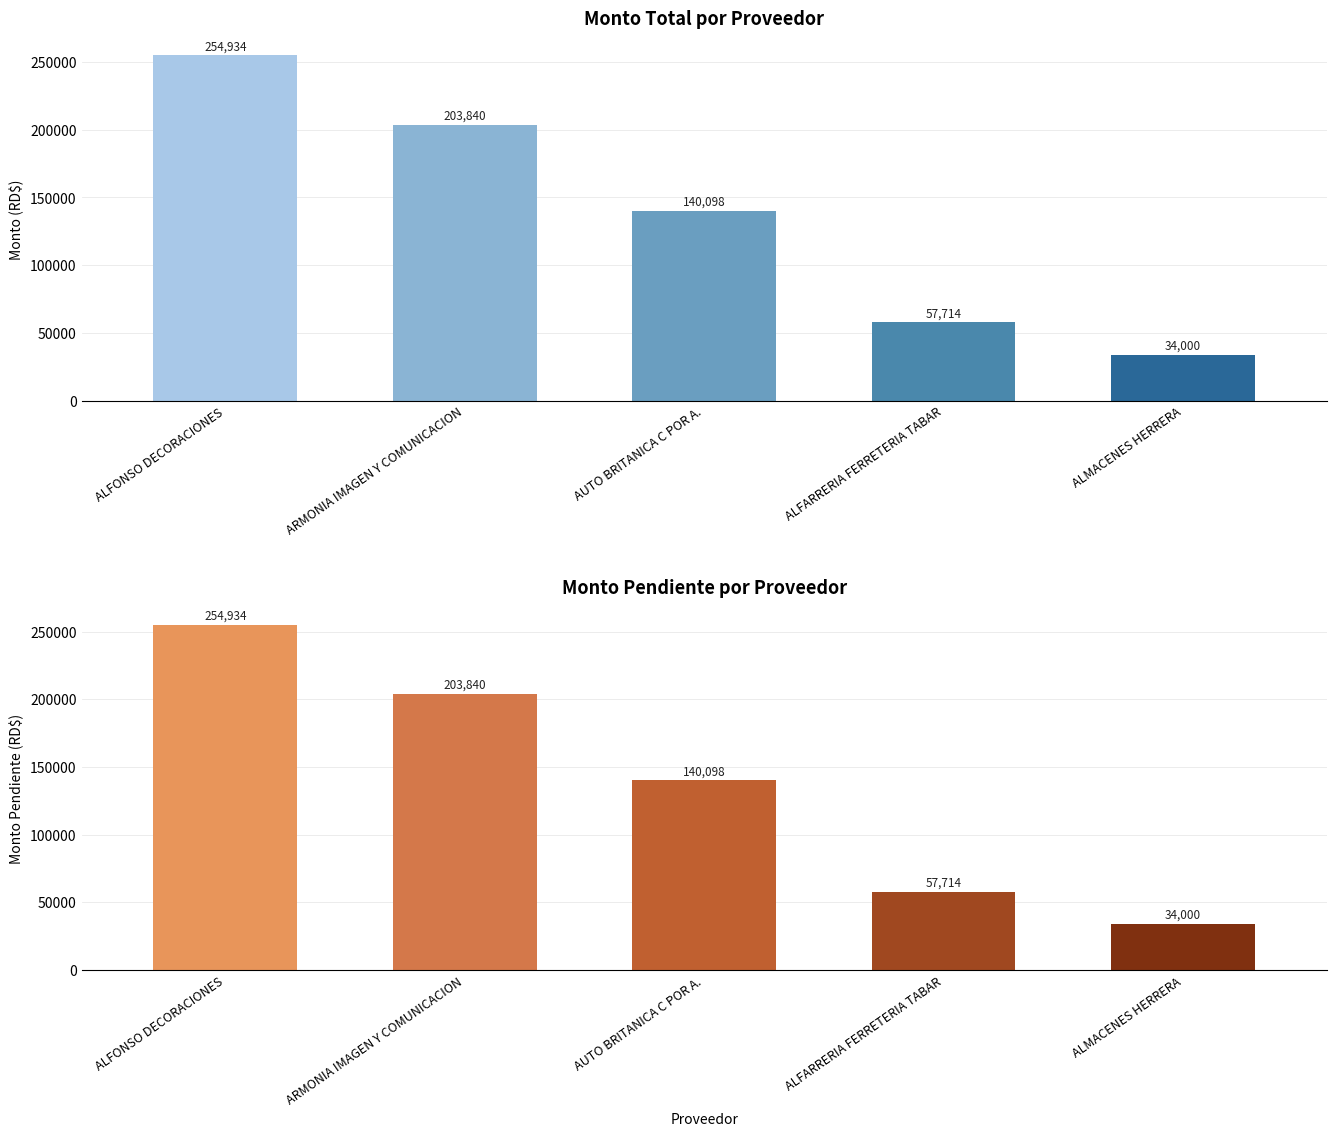

How many data points does each series have?

5